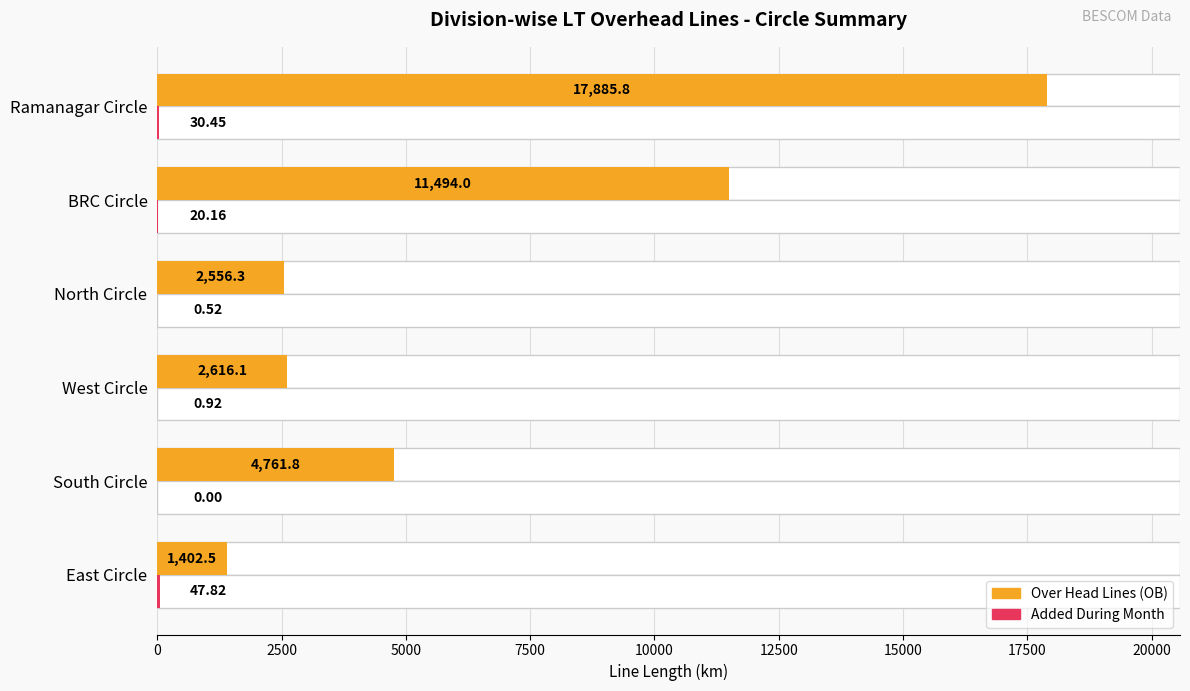

What is the sum of the Added During Month values at Ramanagar Circle and West Circle?

31.4